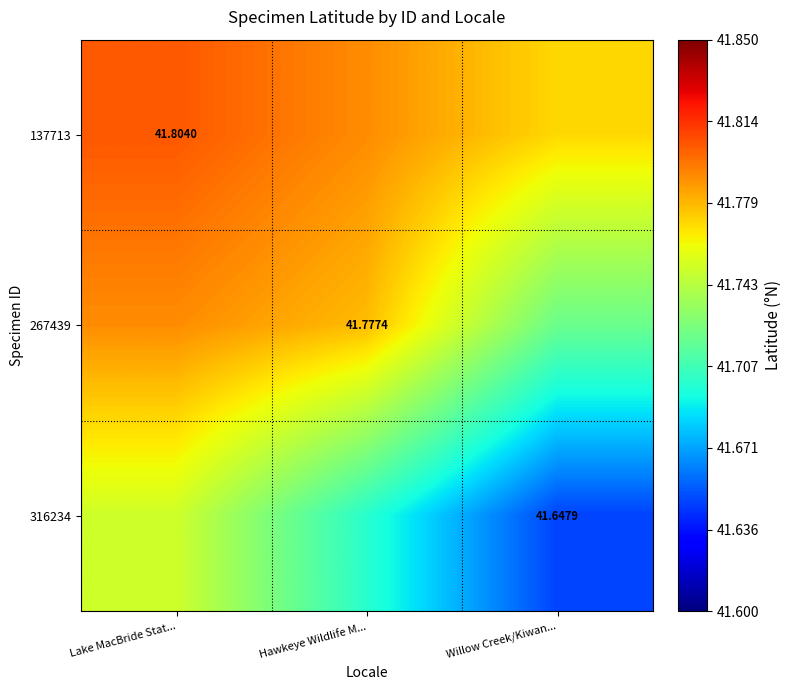

The value of 137713 at Hawkeye Wildlife M... is 41.8. True or false?

True